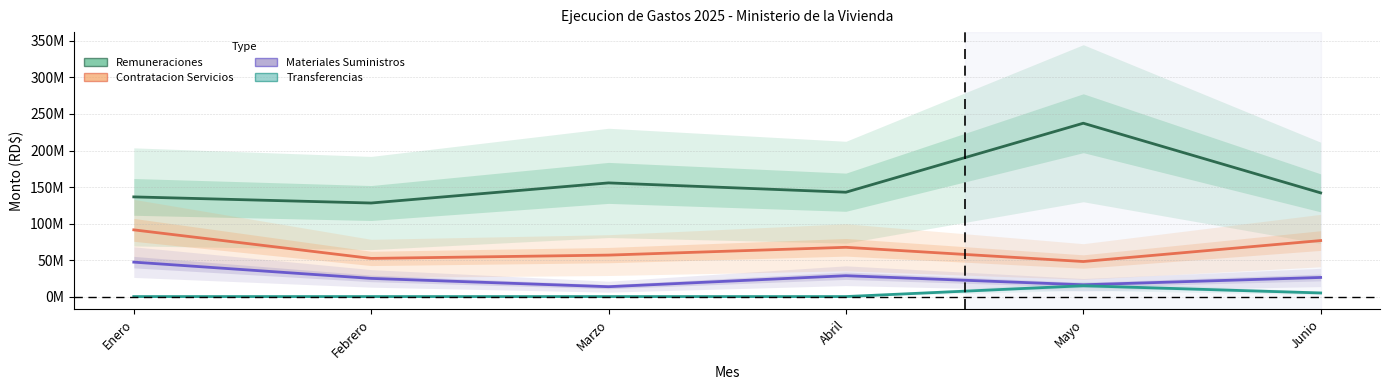

How many lines are shown in the chart?

4